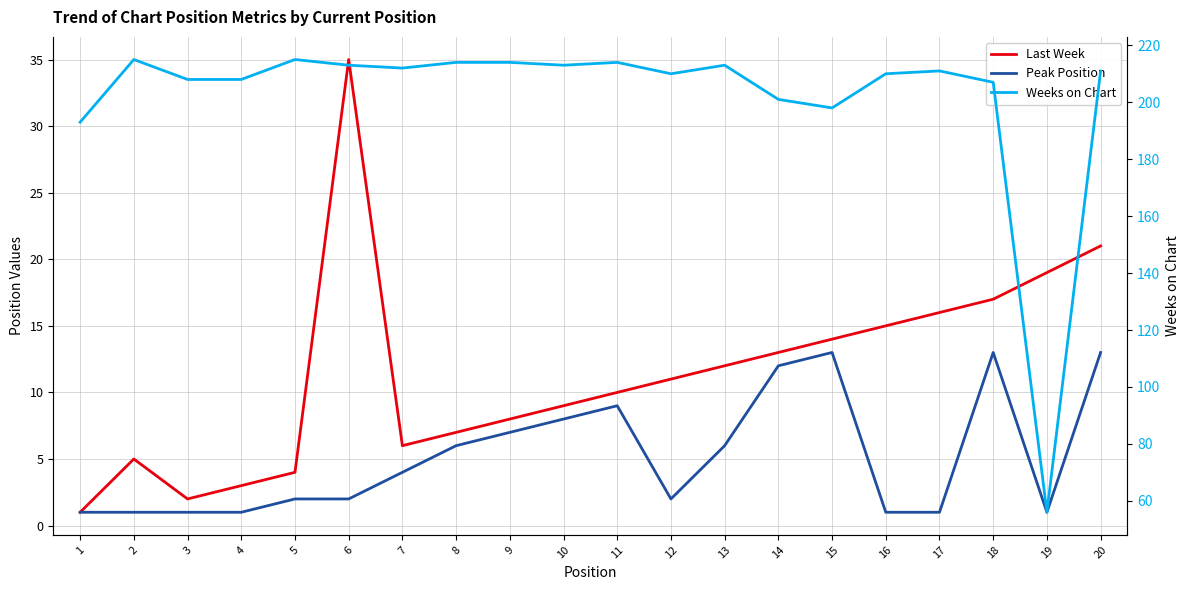

The value of Last Week at 15 is 8. True or false?

False